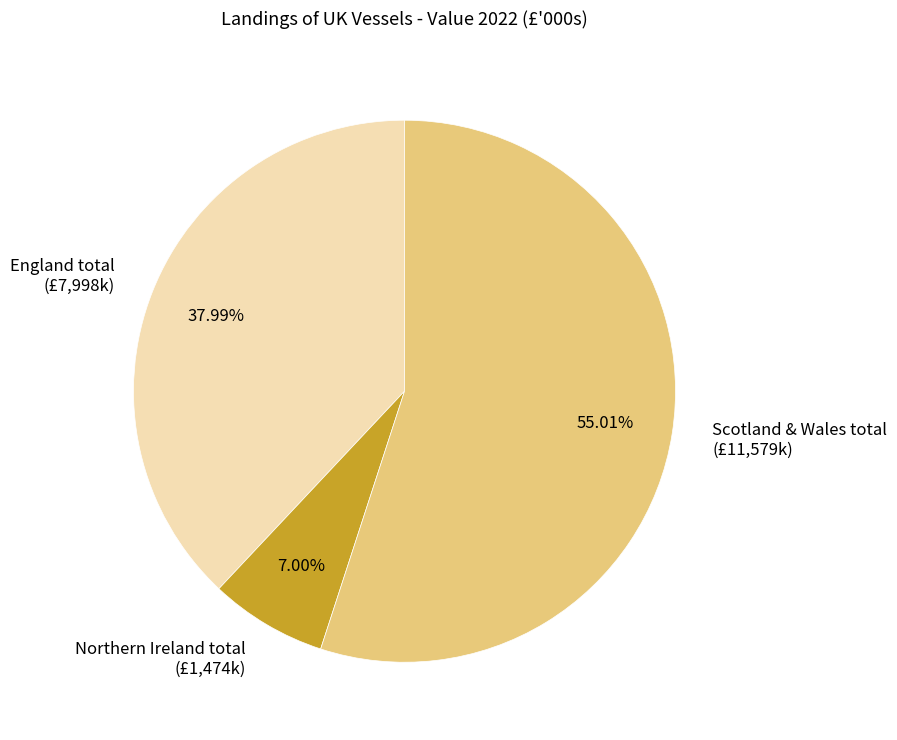

Which has a higher value, Scotland & Wales total (£11,579k) or England total (£7,998k)?

Scotland & Wales total (£11,579k)